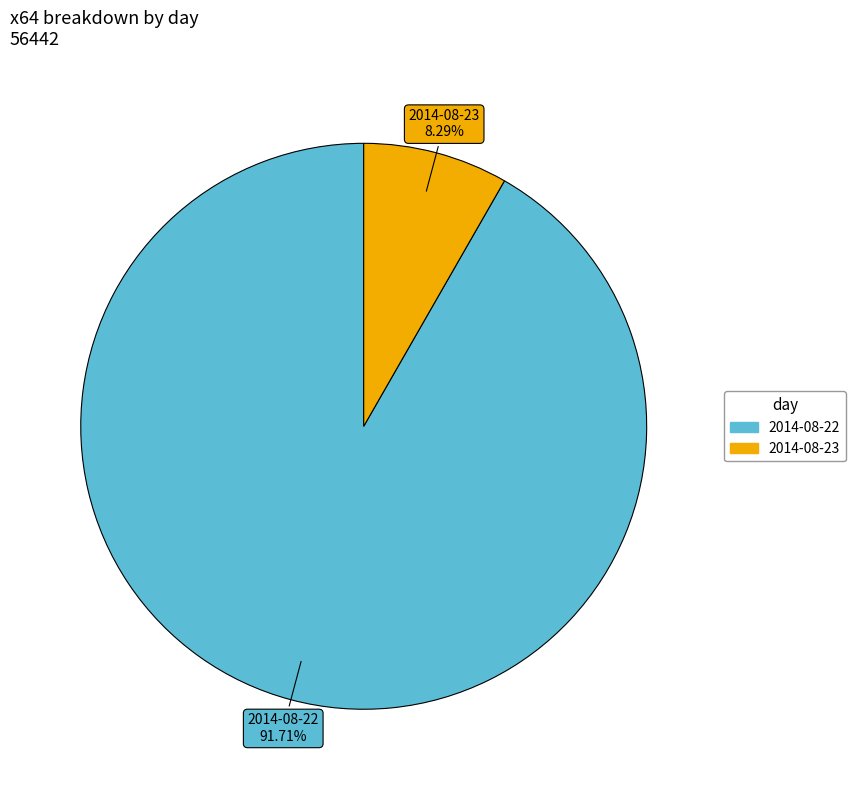

Which slice is the largest?

2014-08-22